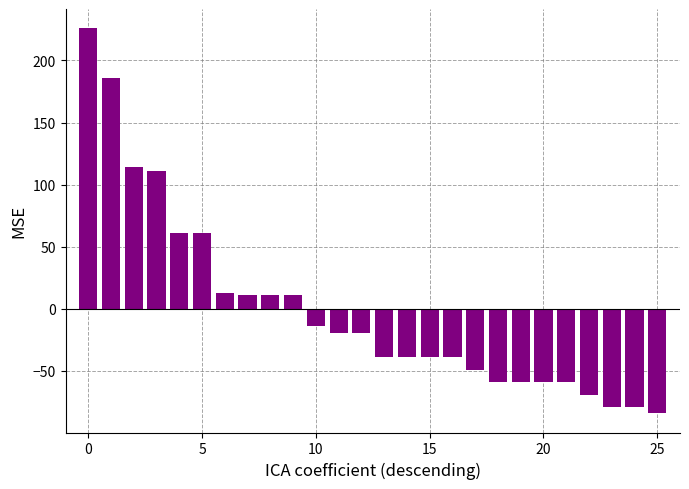

What is the maximum value shown in the chart?

226.0